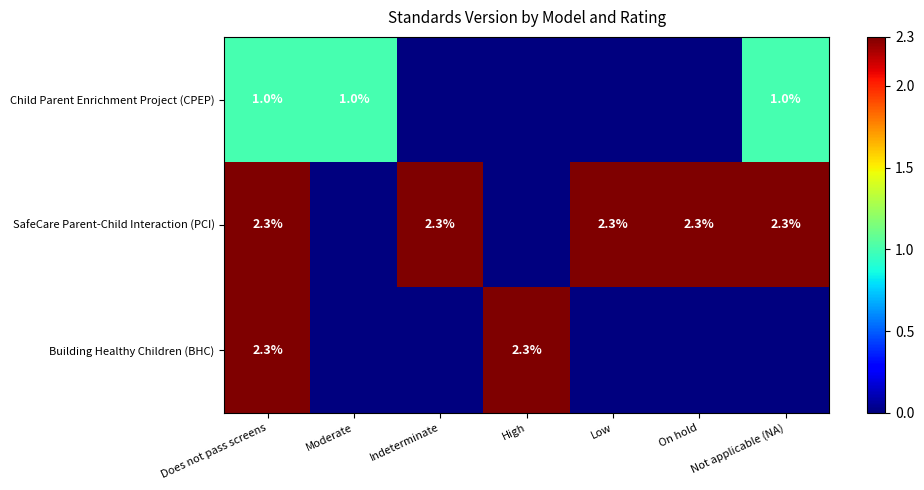

At which category does the chart reach its peak across all series?

Does not pass screens